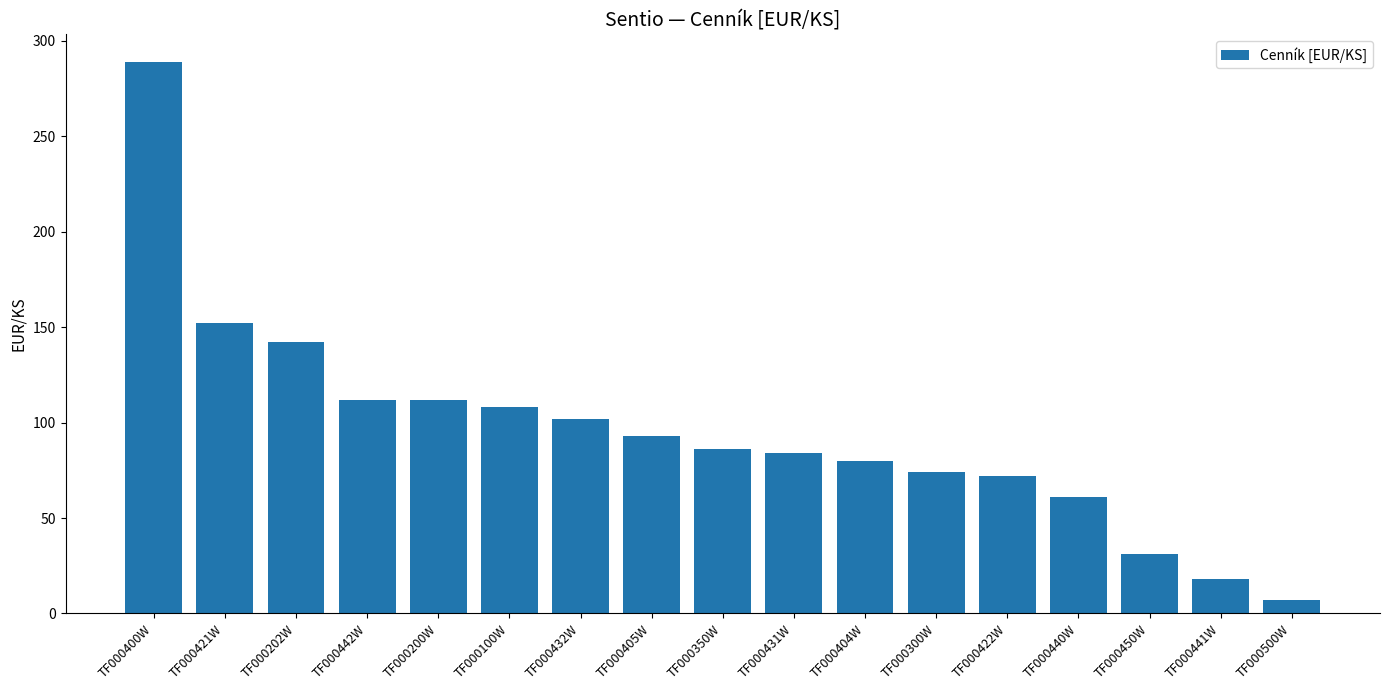

Reading right to left, list all the values displayed in this chart.

TF000500W=7	TF000441W=18	TF000450W=31	TF000440W=61	TF000422W=72	TF000300W=74	TF000404W=80	TF000431W=84	TF000350W=86	TF000405W=93	TF000432W=102	TF000100W=108	TF000200W=112	TF000442W=112	TF000202W=142	TF000421W=152	TF000400W=289